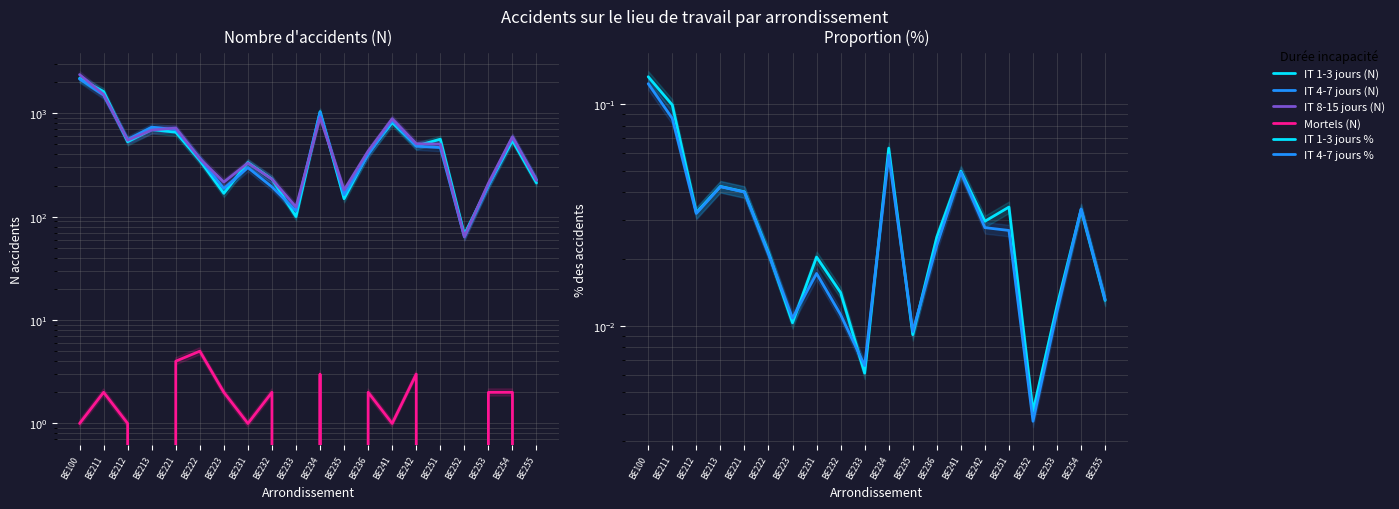

True or false: Mortels (N) has more than 2 interior local peaks.

True